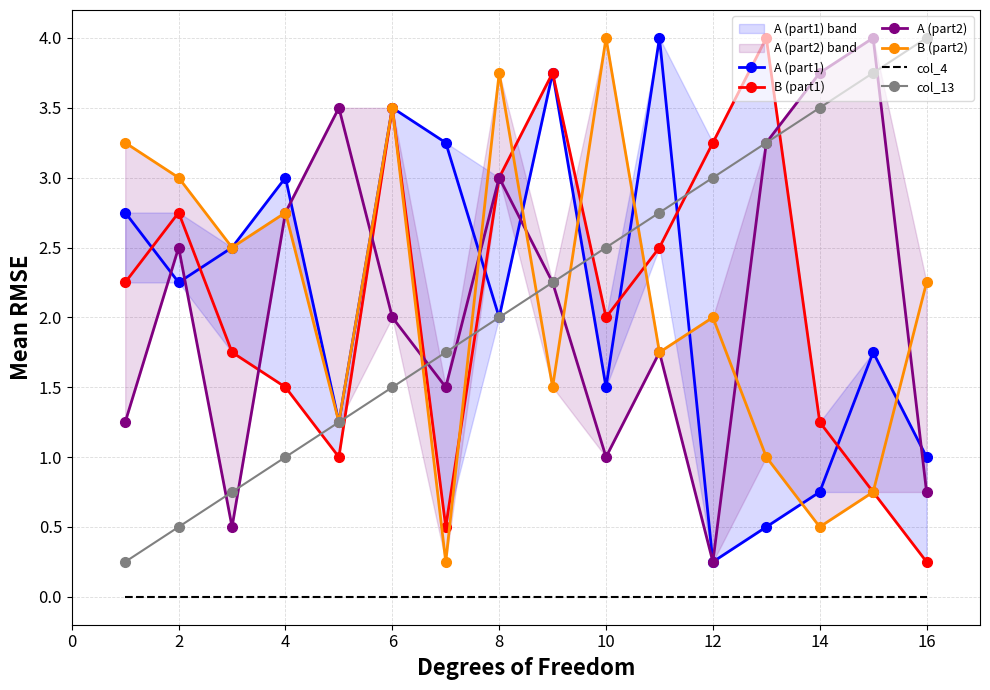

In B (part2), how many points are higher than both neighbors (excluding endpoints)?

5